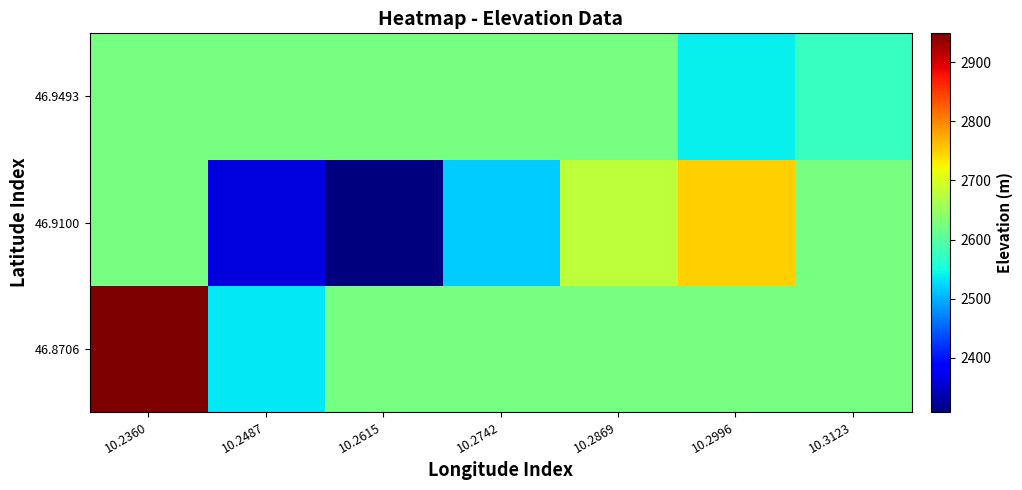

Reading right to left, extract all data points from this chart.

46.8706: 10.3123=2625.9	10.2996=2625.9	10.2869=2625.9	10.2742=2625.9	10.2615=2625.9	10.2487=2534.3	10.2360=2948.8
46.9100: 10.3123=2625.9	10.2996=2750.0	10.2869=2680.0	10.2742=2517.0	10.2615=2309.0	10.2487=2362.0	10.2360=2625.9
46.9493: 10.3123=2574.2	10.2996=2539.0	10.2869=2625.9	10.2742=2625.9	10.2615=2625.9	10.2487=2625.9	10.2360=2625.9